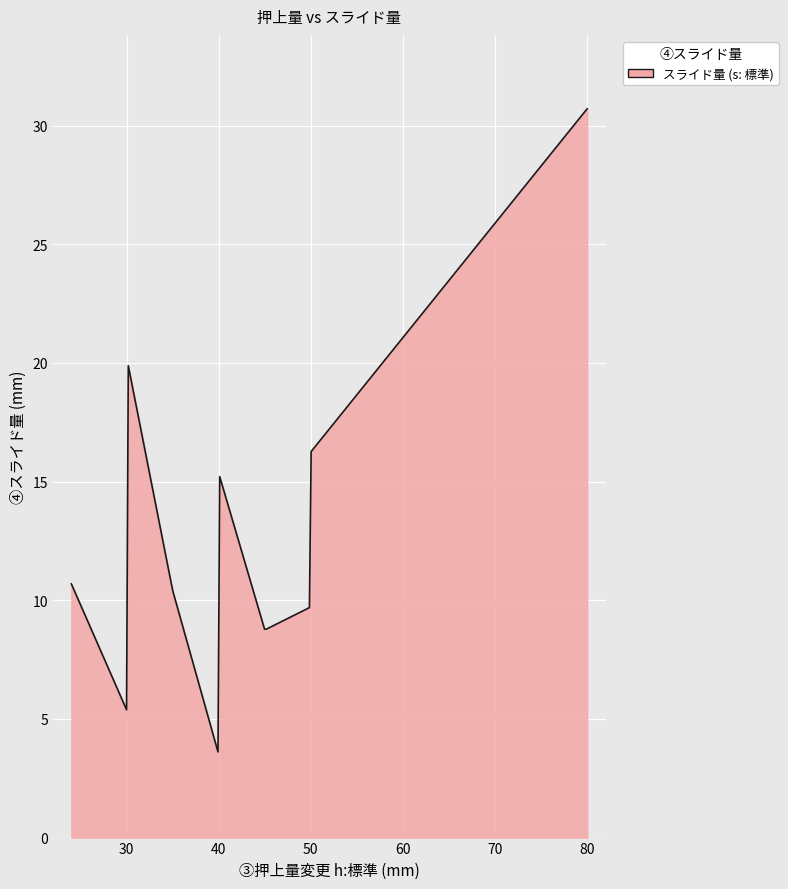

What is the difference between the maximum and minimum values?

27.1